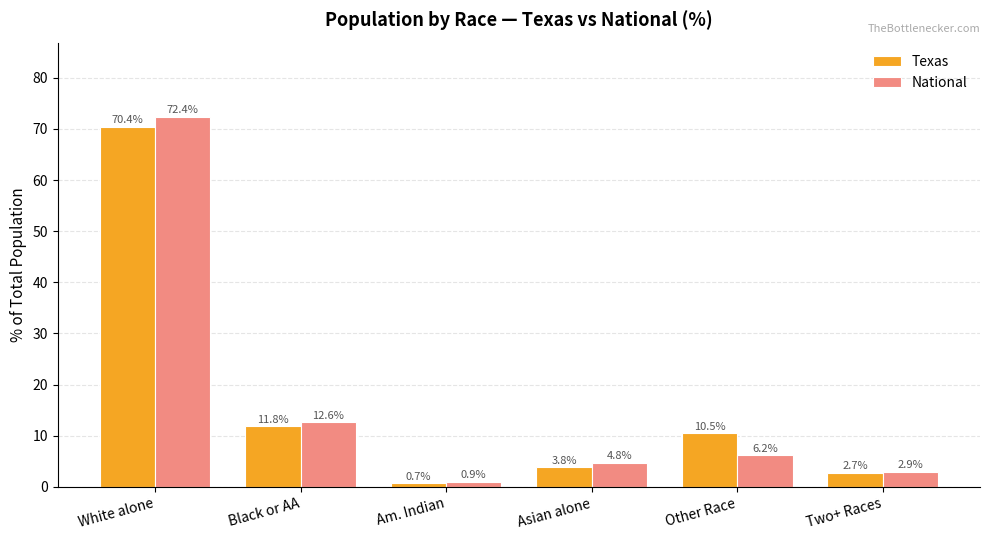

What is the value of the National bar at the 1st from the left?

72.4